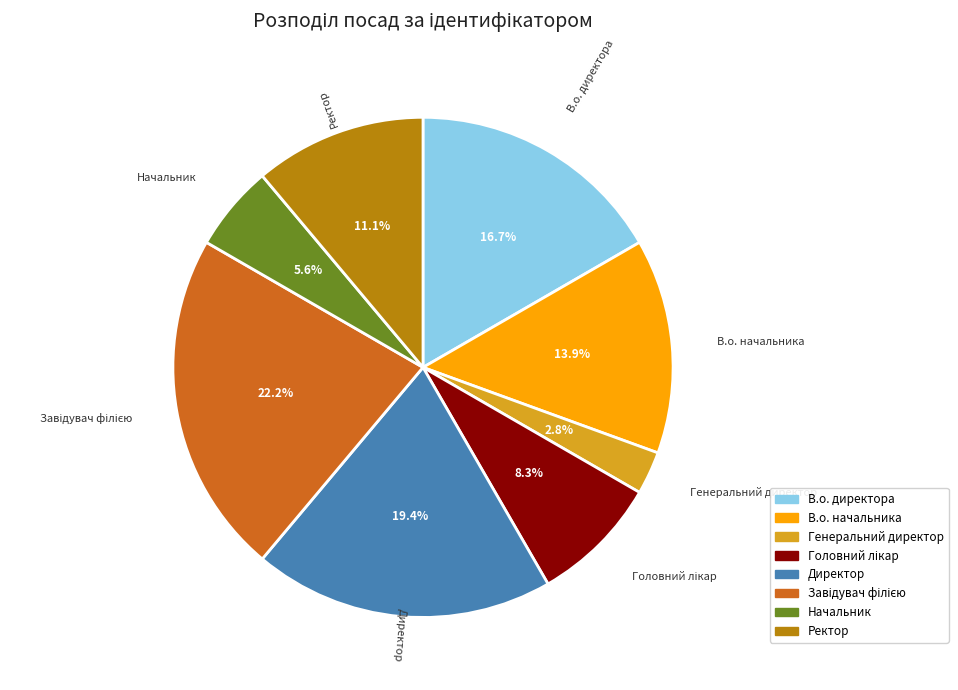

Which slice is the smallest?

Генеральний директор